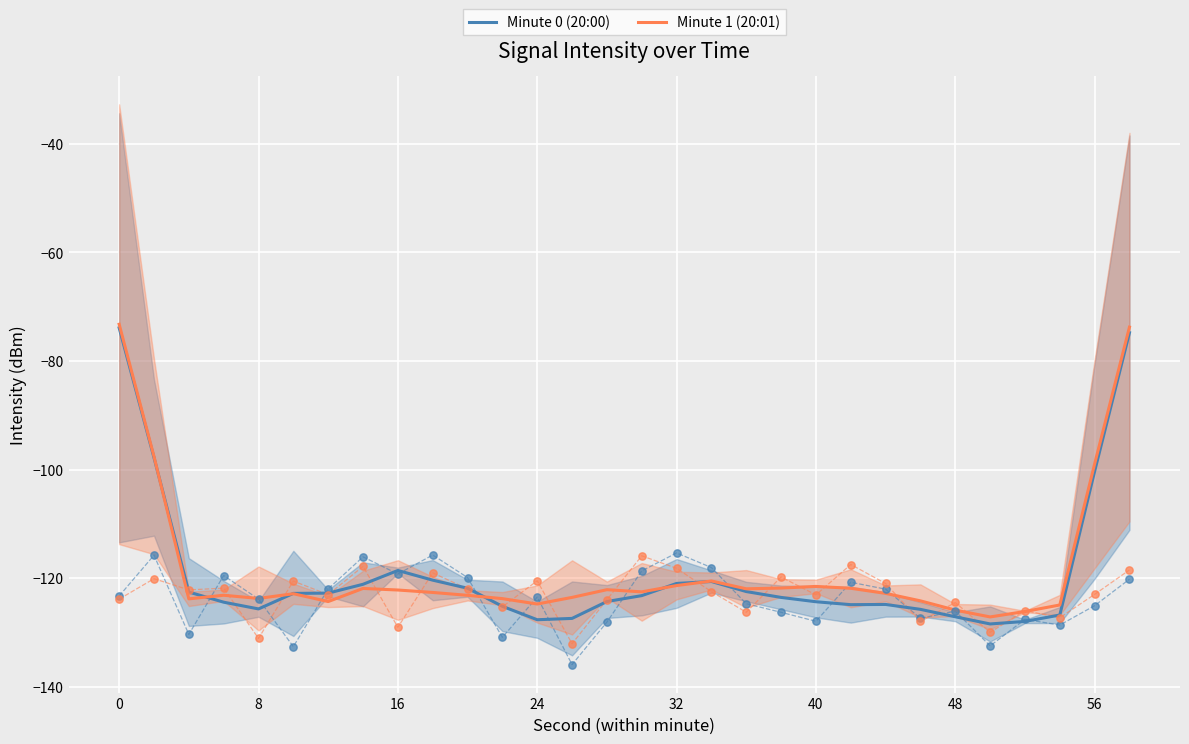

What are all the series names shown in the legend?

Minute 0 (20:00), Minute 1 (20:01)